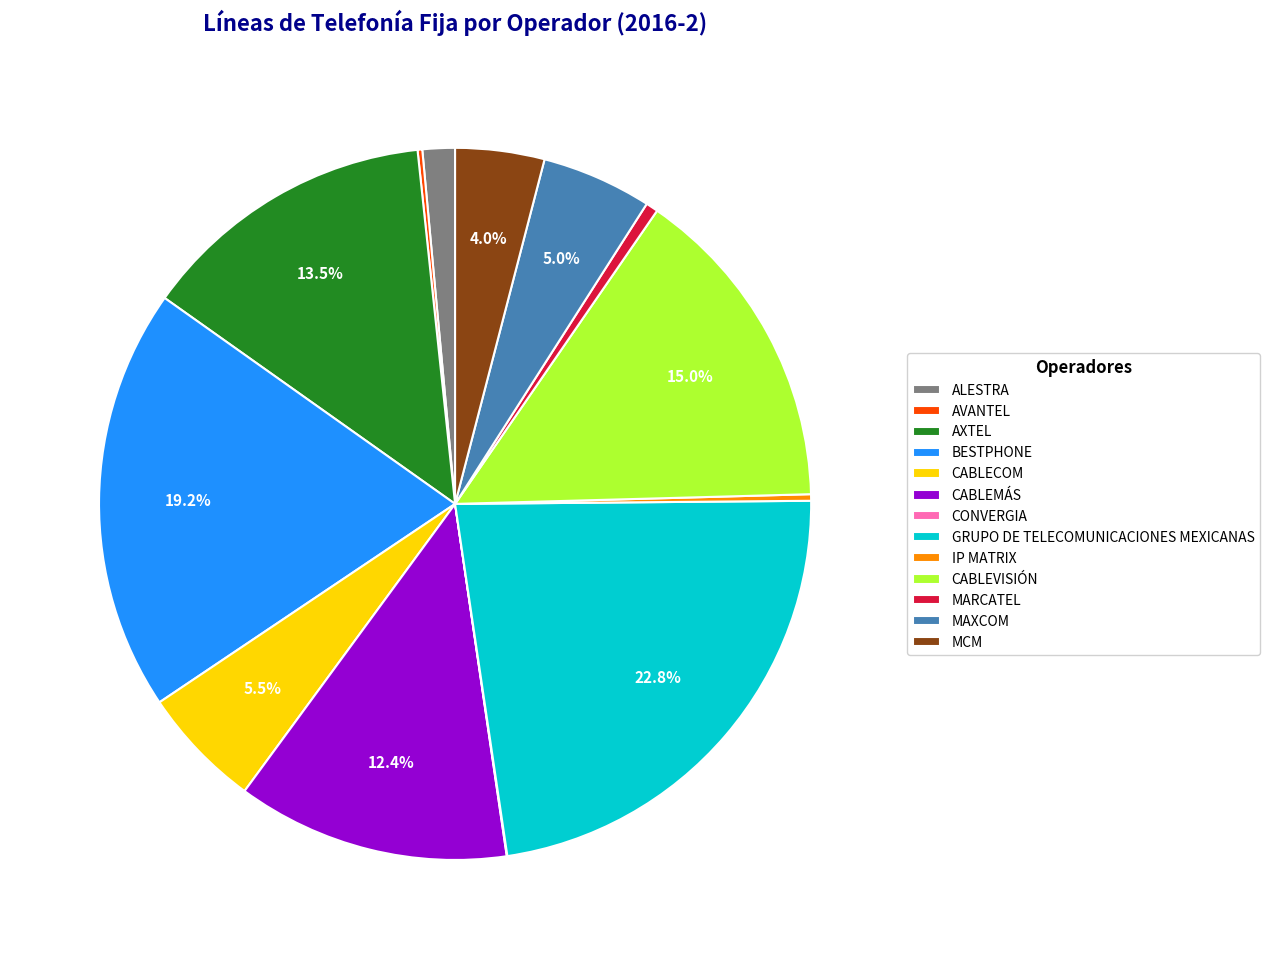

Which has a higher value, CABLEVISIÓN or MAXCOM?

CABLEVISIÓN